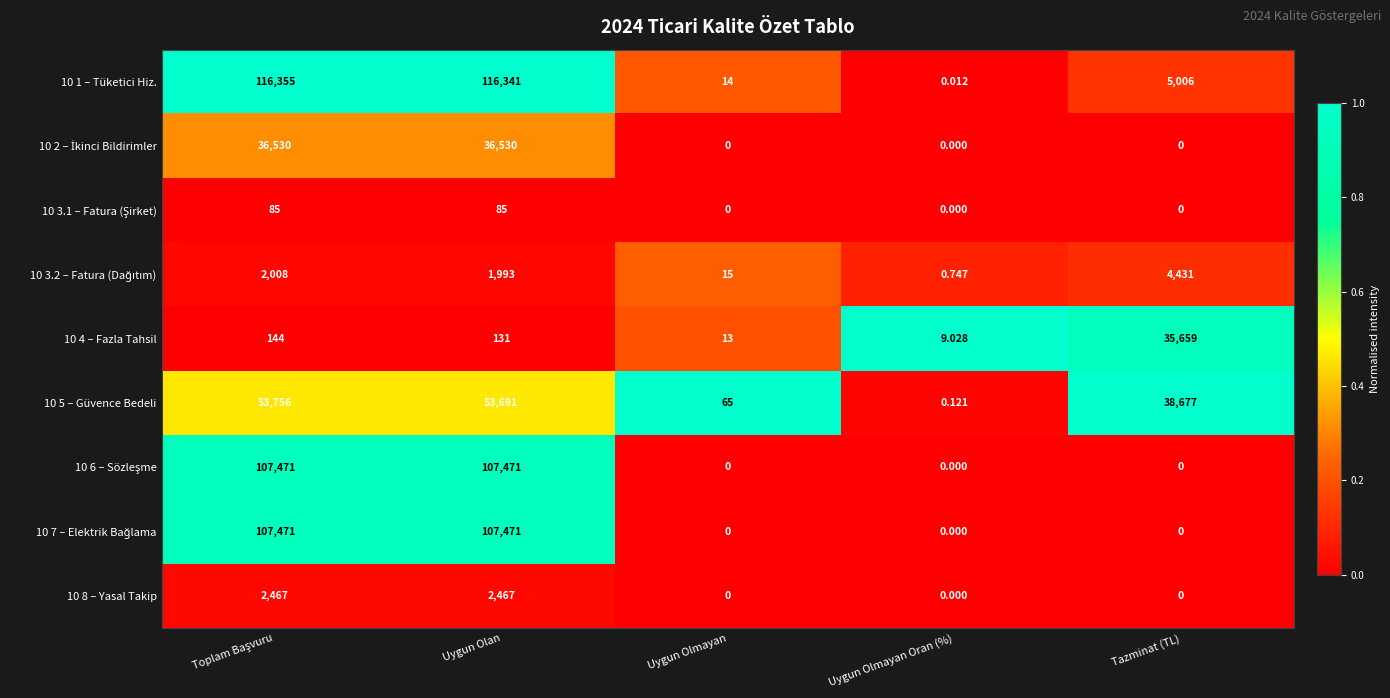

Where is 10 1 – Tüketici Hiz. nearest to the value 58177?

Tazminat (TL)